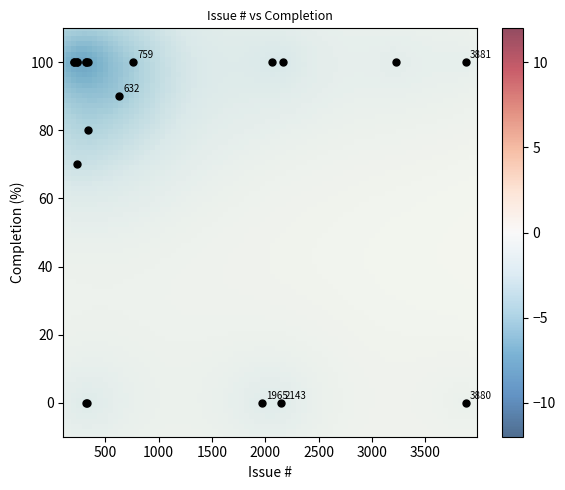

What Y value in the scatter plot is closest to 50?

70